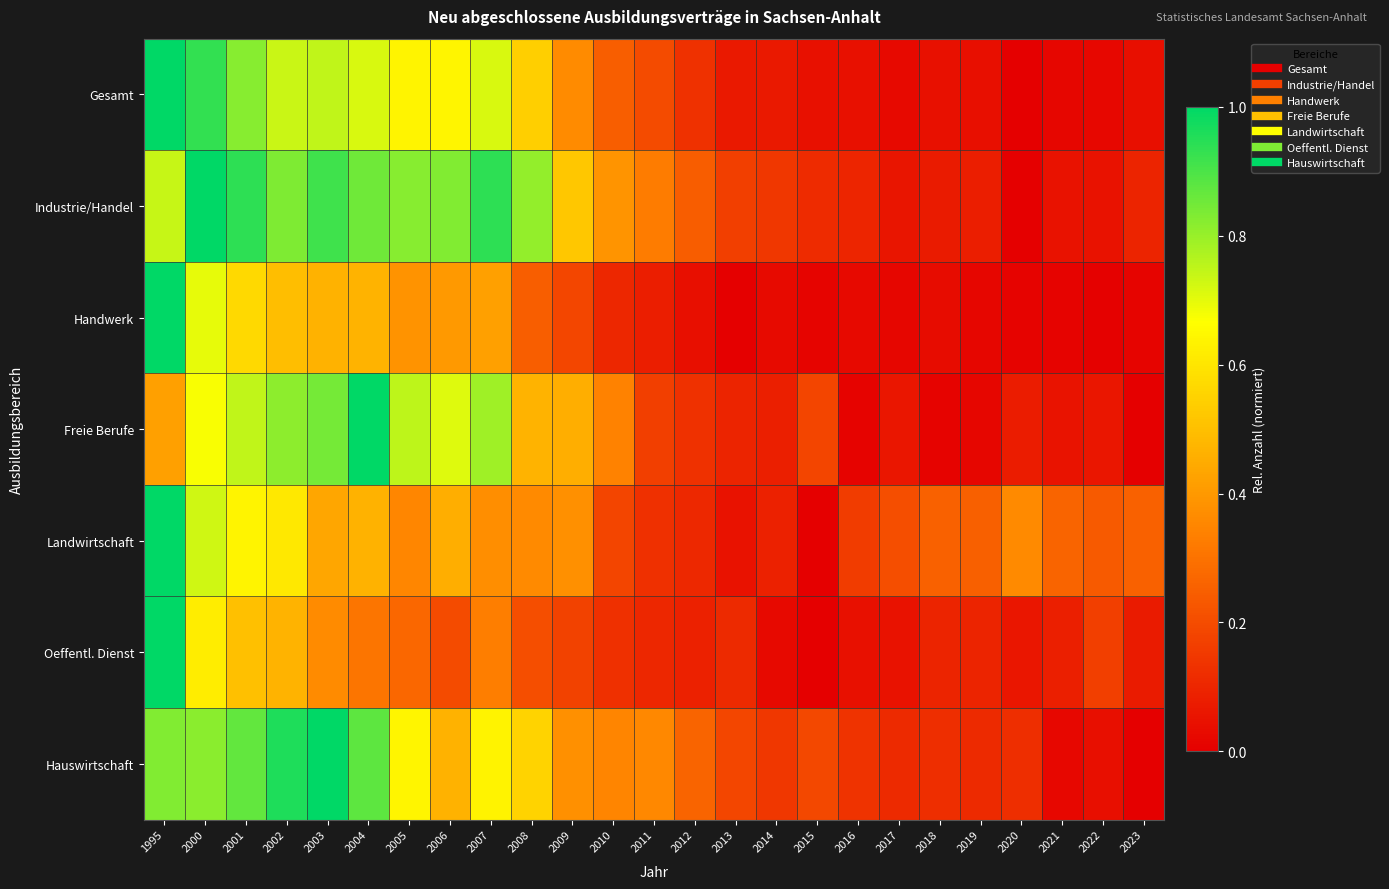

Between 2002 and 2012, which is larger?

2002